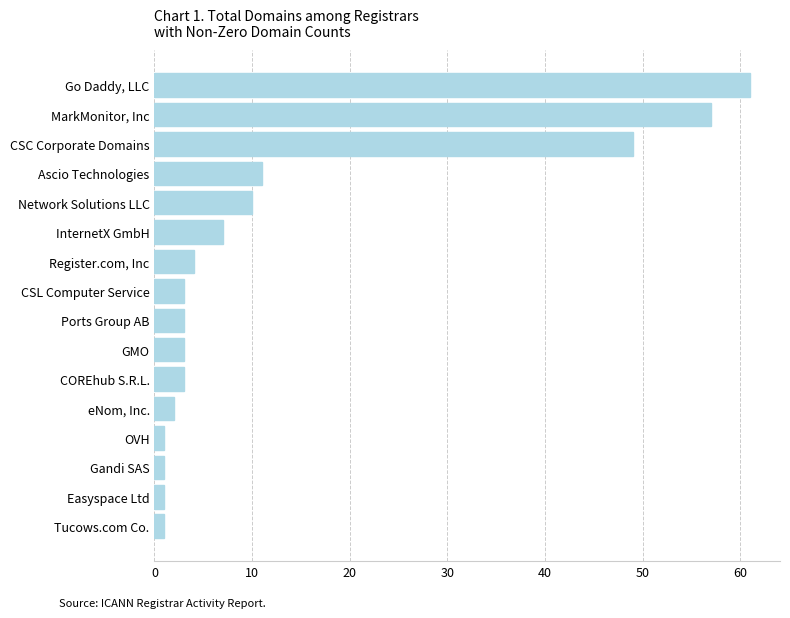

At which category does the chart reach its peak across all series?

Go Daddy, LLC